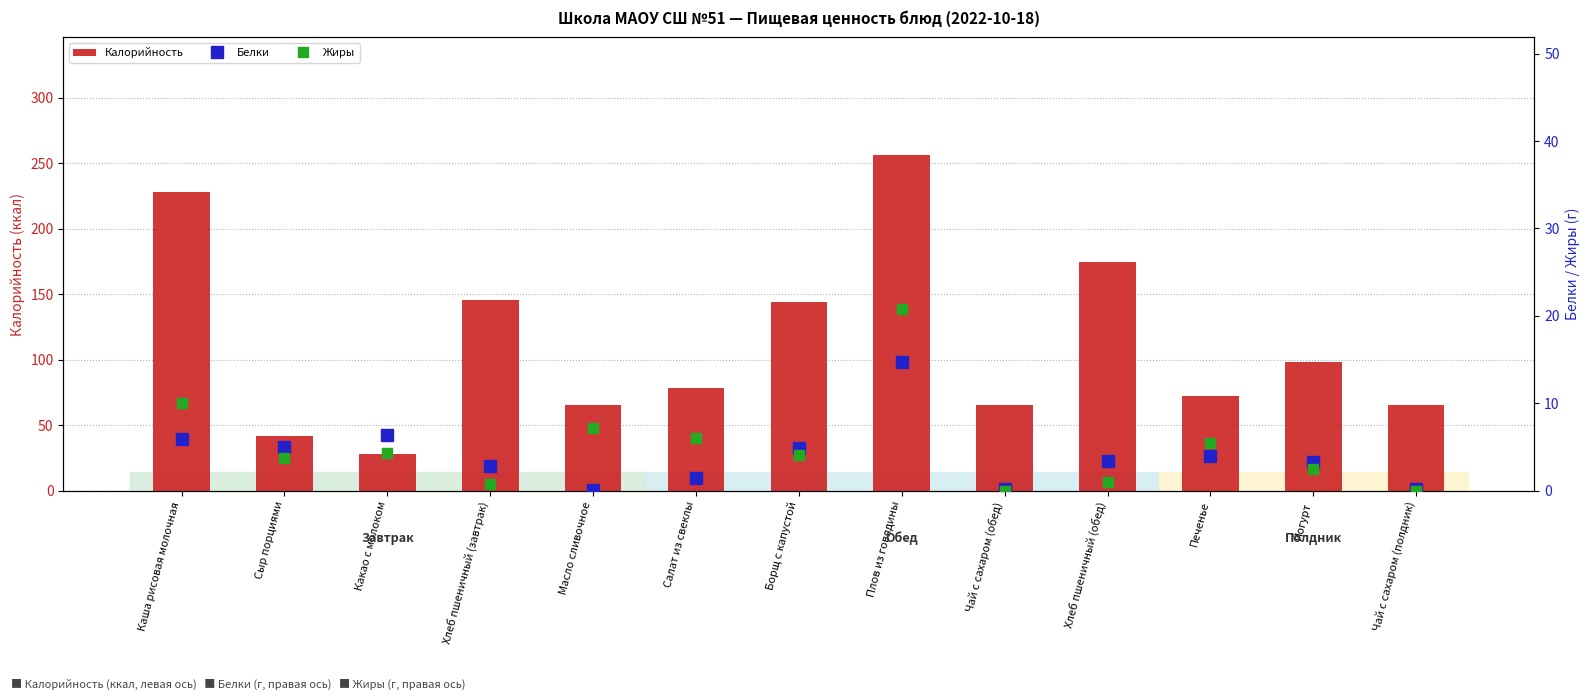

What is the total value across all series at Хлеб пшеничный (обед)?

179.2